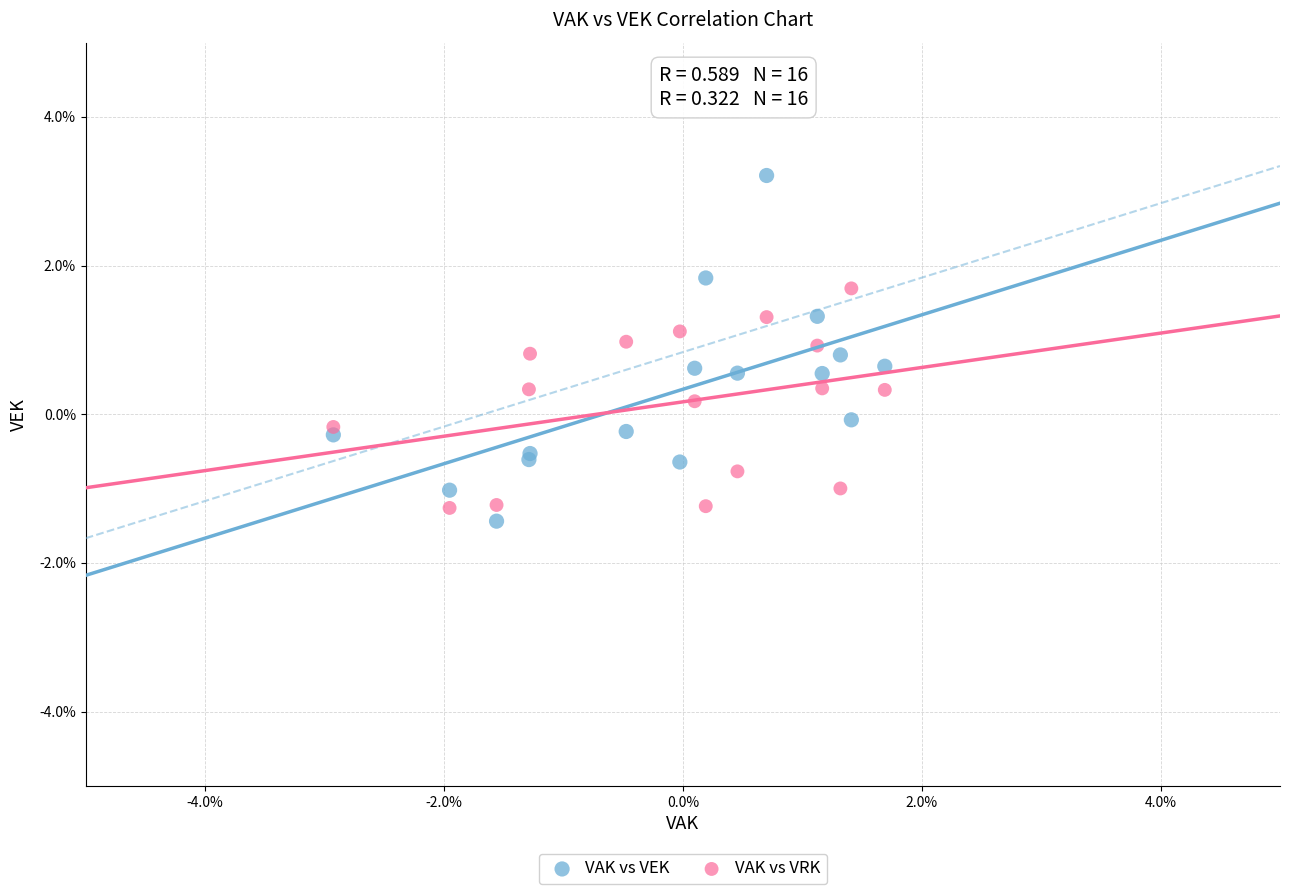

Which series reaches the maximum Y coordinate?

VAK vs VEK